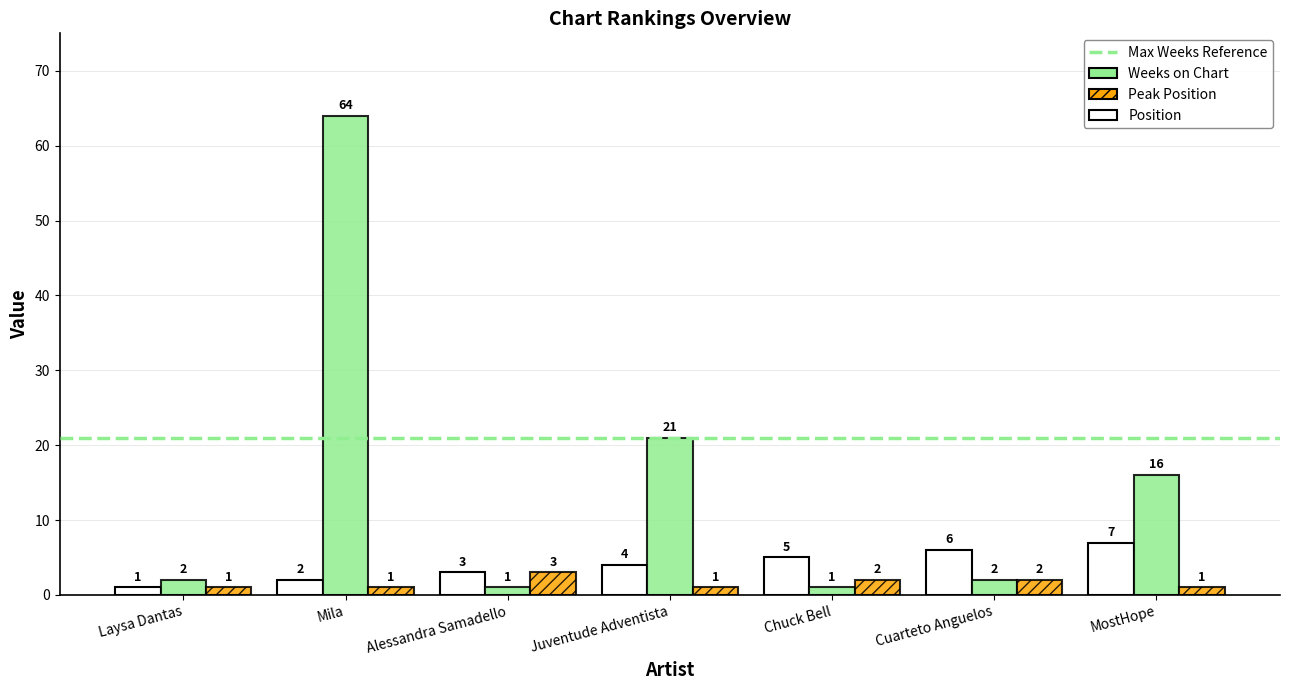

The Peak Position series shows 1 at MostHope. True or false?

True